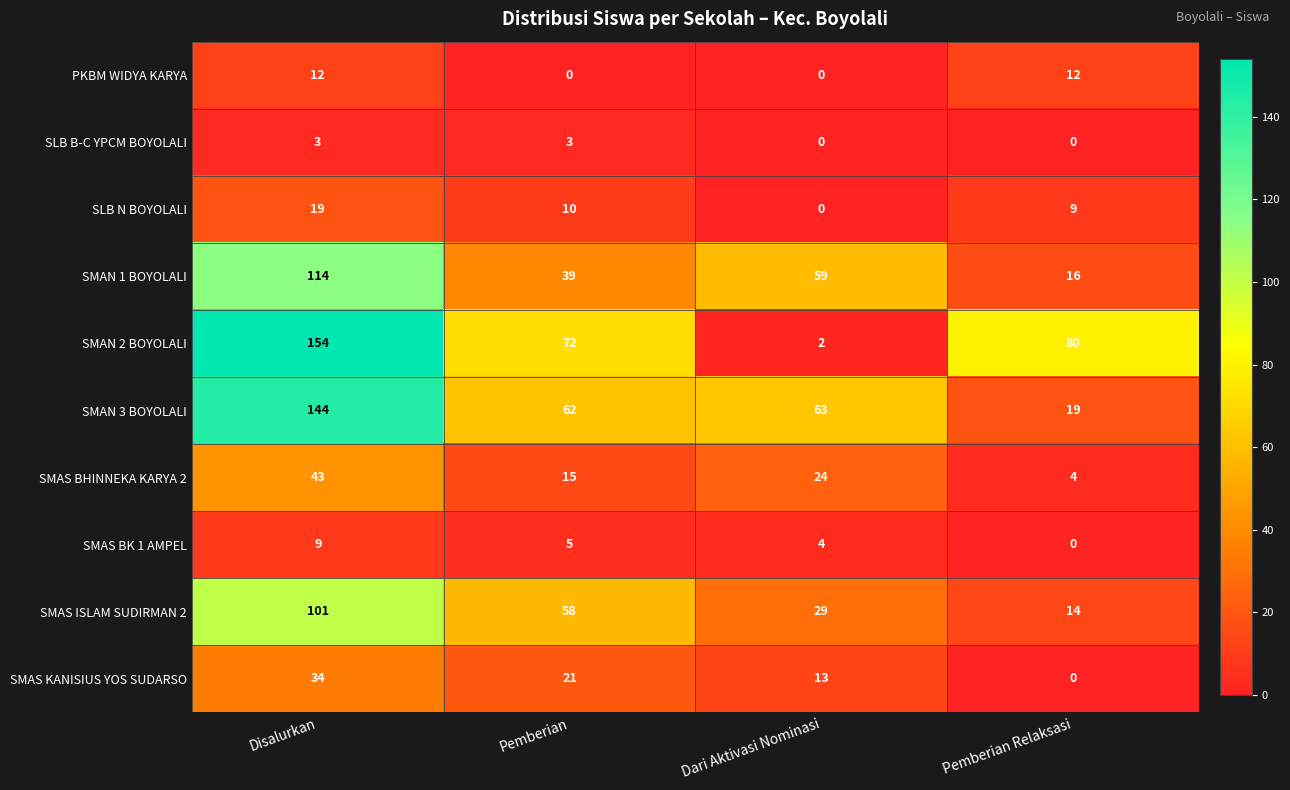

Is the value of SLB B-C YPCM BOYOLALI at Disalurkan greater than the value of SMAN 3 BOYOLALI at Pemberian?

No